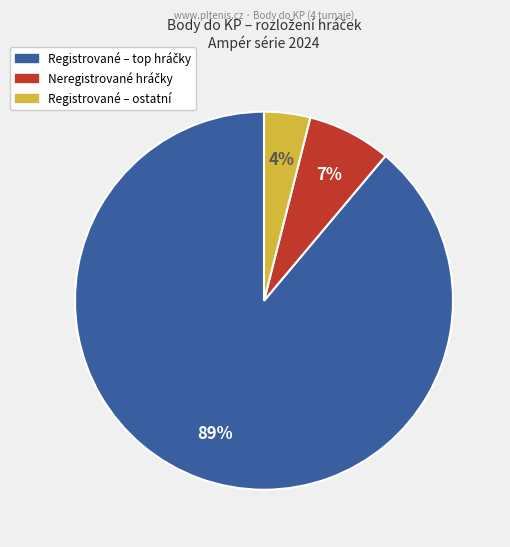

Does any single category account for the majority?

Yes